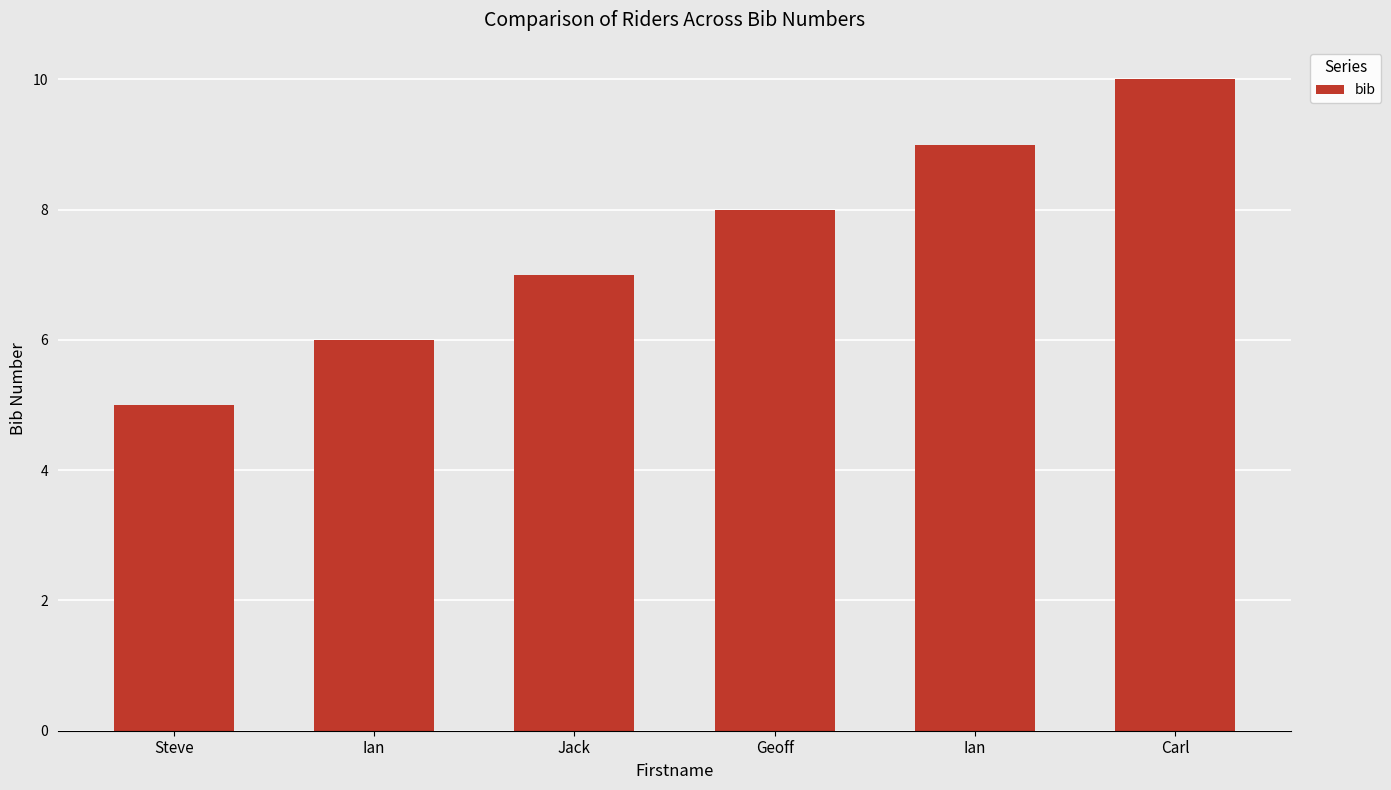

How many distinct data groups are displayed?

1